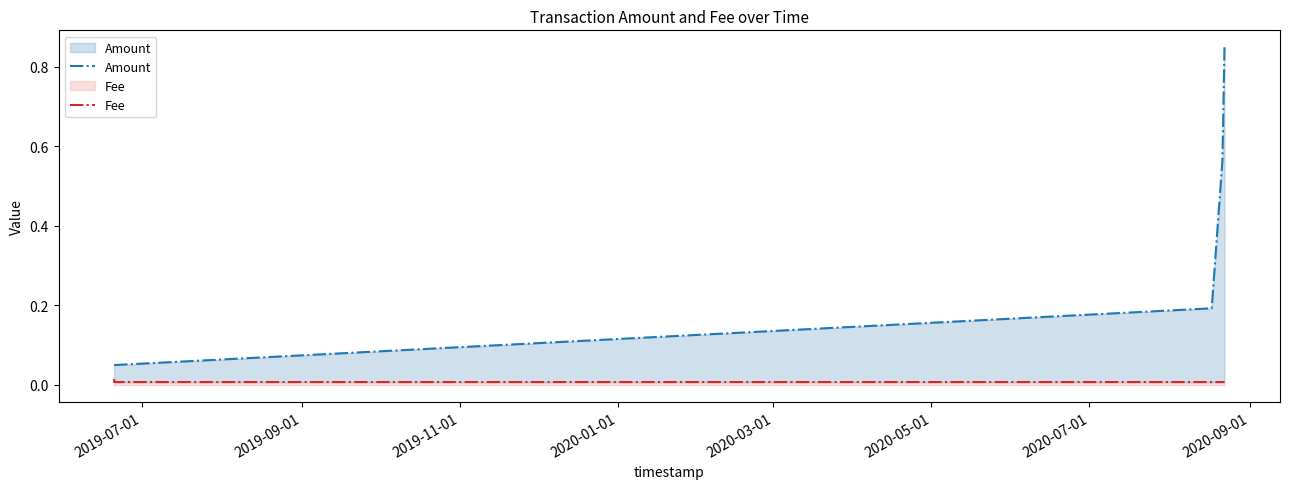

What position from the left is 2019-07-01?

1